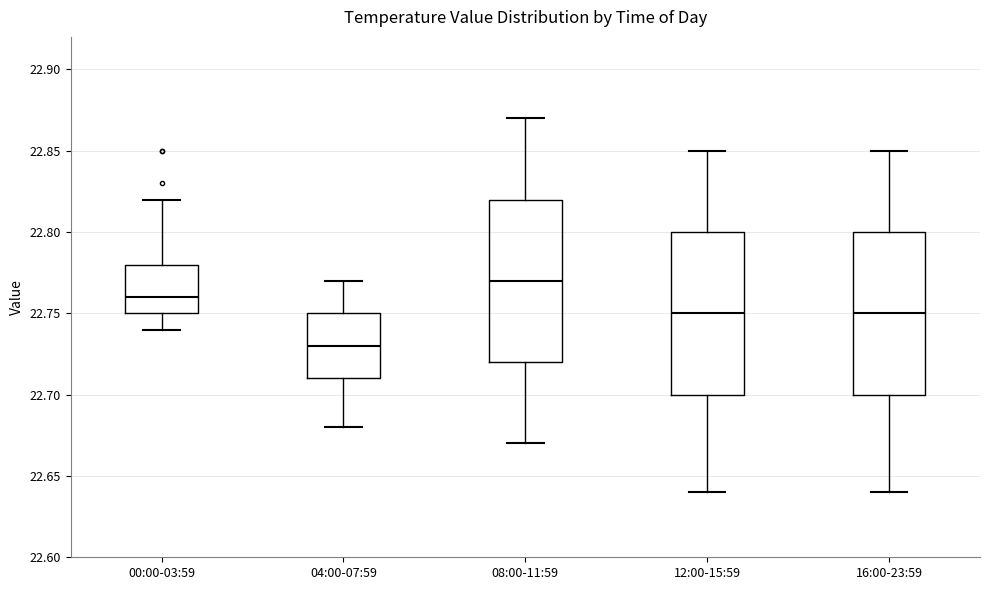

Reading left to right, transcribe this box plot: for each box, give where its median line is, the range the box spans, and where its two whiskers end, as read against the y-axis. The values are not printed on the chart, so give them approximately, as read against the axis.

00:00-03:59: median 22.76, box 22.75 to 22.78, whiskers 22.74 to 22.82
04:00-07:59: median 22.73, box 22.71 to 22.75, whiskers 22.68 to 22.77
08:00-11:59: median 22.77, box 22.72 to 22.82, whiskers 22.67 to 22.87
12:00-15:59: median 22.75, box 22.70 to 22.80, whiskers 22.64 to 22.85
16:00-23:59: median 22.75, box 22.70 to 22.80, whiskers 22.64 to 22.85